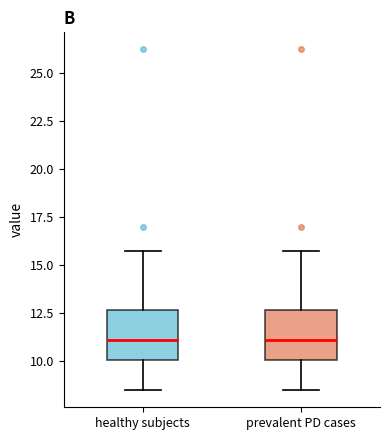

Reading left to right, transcribe this box plot: for each box, give where its median line is, the range the box spans, and where its two whiskers end, as read against the y-axis. The values are not printed on the chart, so give them approximately, as read against the axis.

healthy subjects: median 11.0, box 10.0 to 12.5, whiskers 8.5 to 15.5
prevalent PD cases: median 11.0, box 10.0 to 12.5, whiskers 8.5 to 15.5